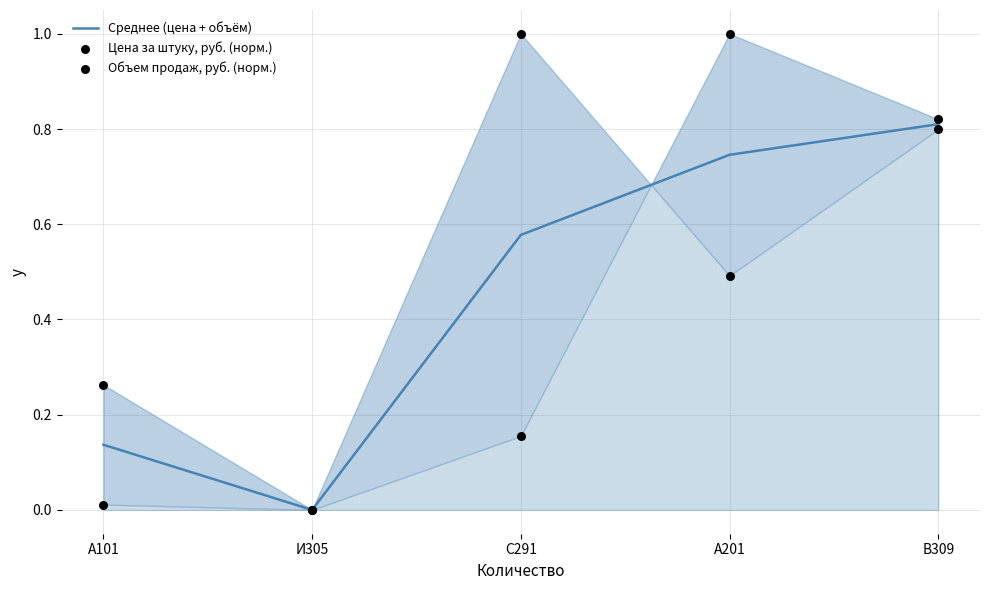

Which series contains the lowest Y value?

Среднее (цена + объём)